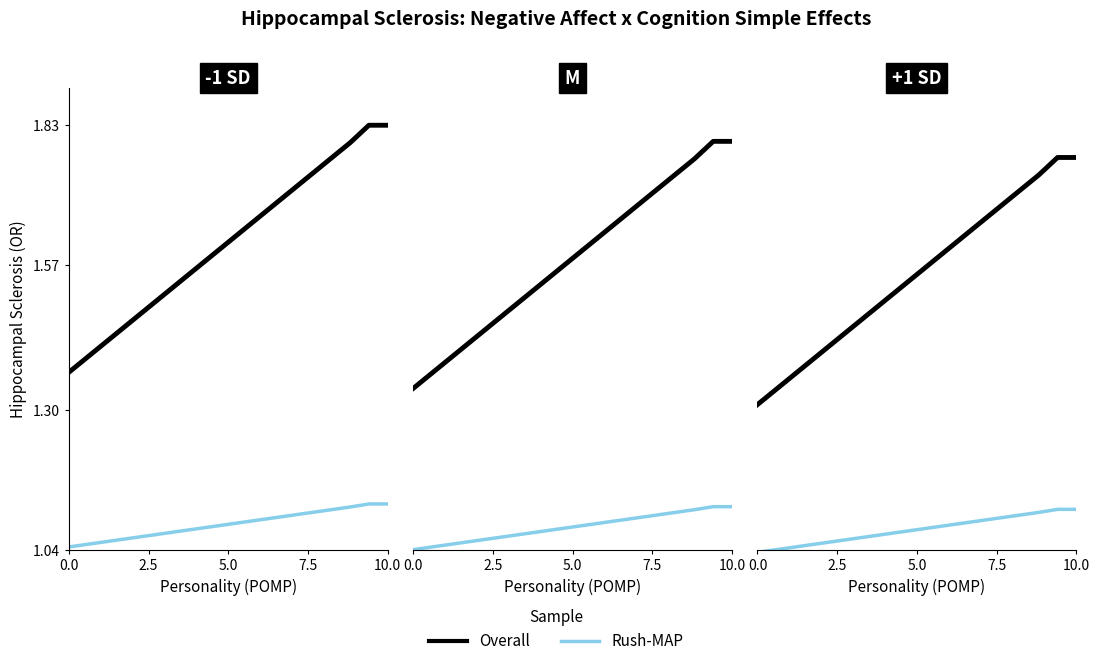

What is the label of the 5th point from the left?

10.0